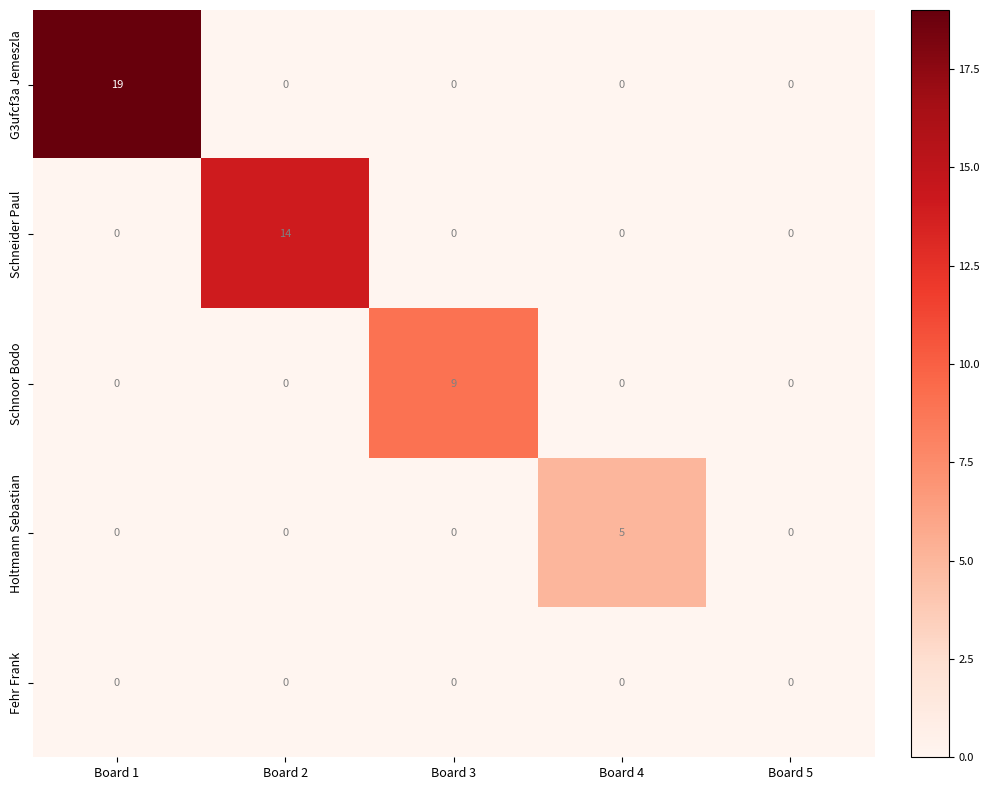

Rank the series by their maximum value, from highest to lowest.

G3ufcf3a Jemeszla, Schneider Paul, Schnoor Bodo, Holtmann Sebastian, Fehr Frank